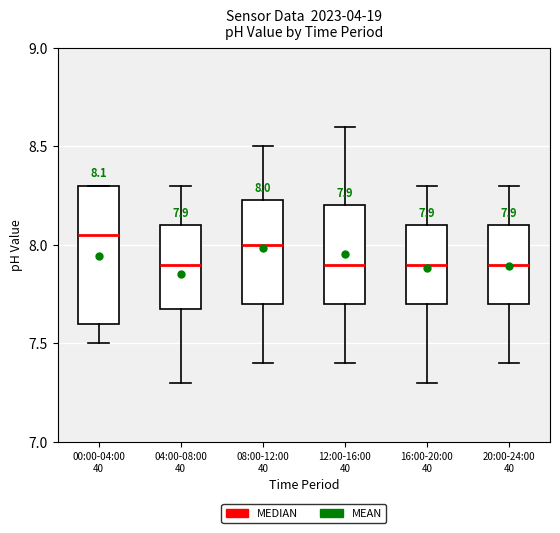

Comparing the boxes themselves (not the whiskers), which one is the tallest?

00:00-04:00 40